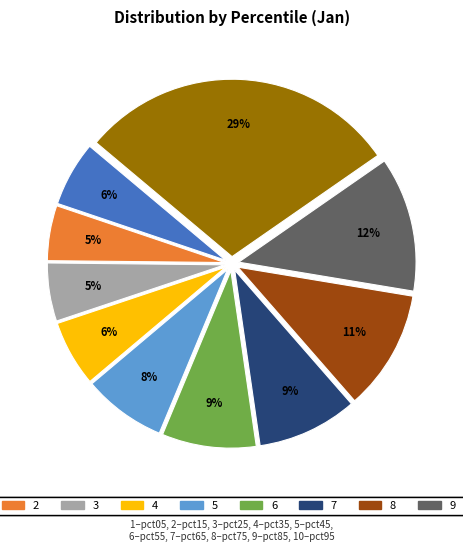

Is there a majority slice in this chart?

No